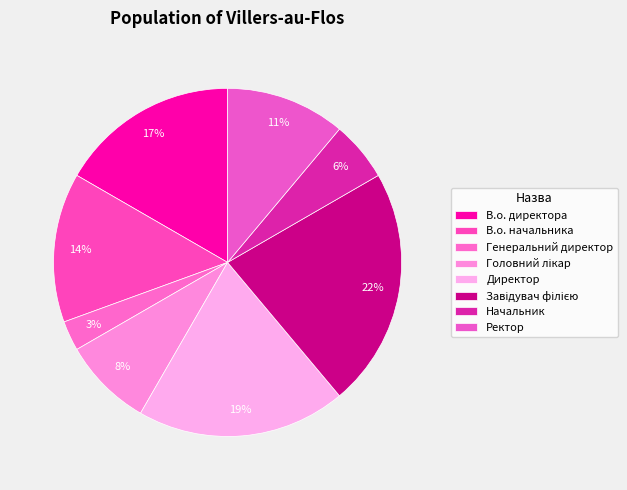

Between Завідувач філією and Ректор, which is larger?

Завідувач філією